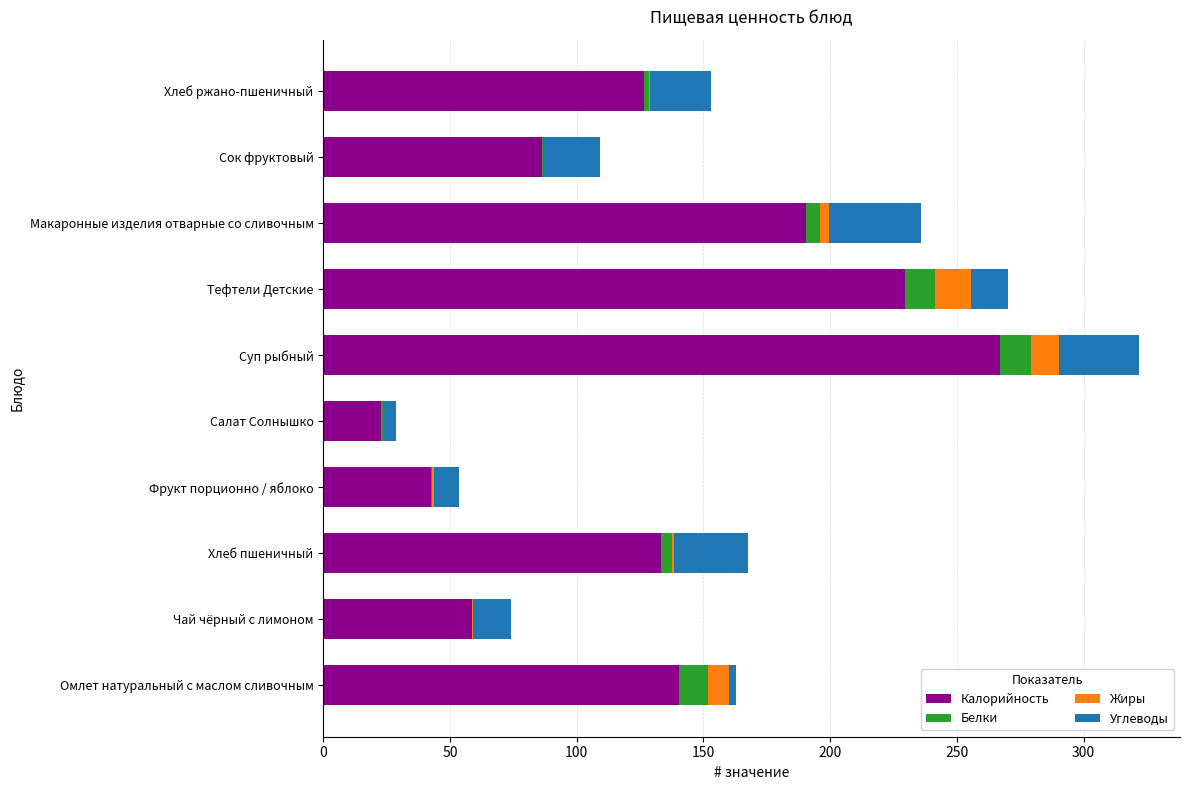

At which category is the sum across all series the highest?

Суп рыбный